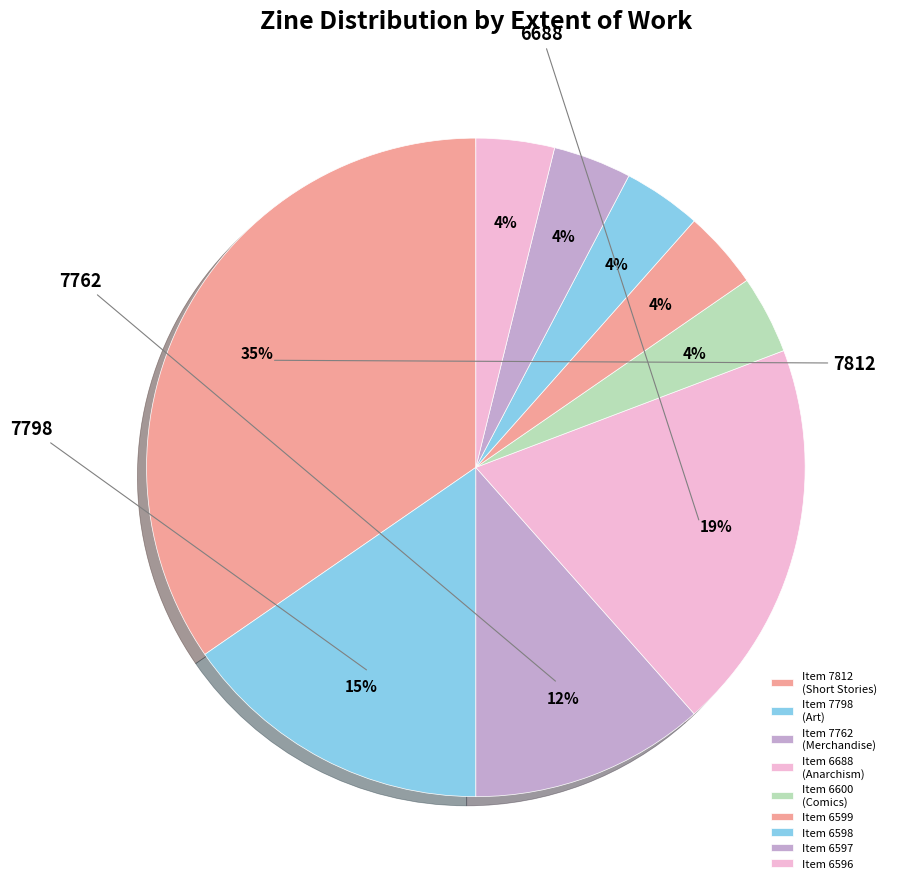

Which category has the smallest portion of the pie?

6600